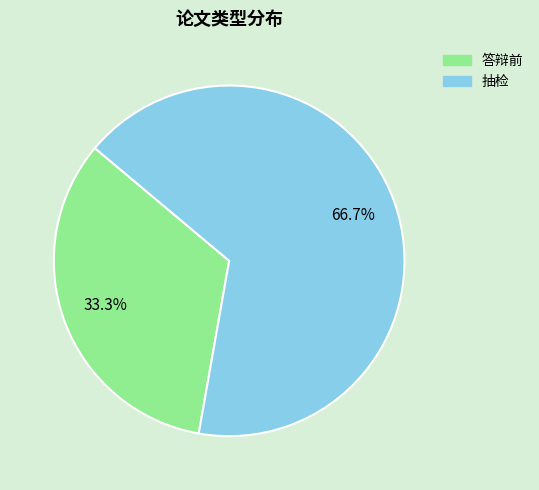

Rank the categories by value from highest to lowest.

抽检, 答辩前